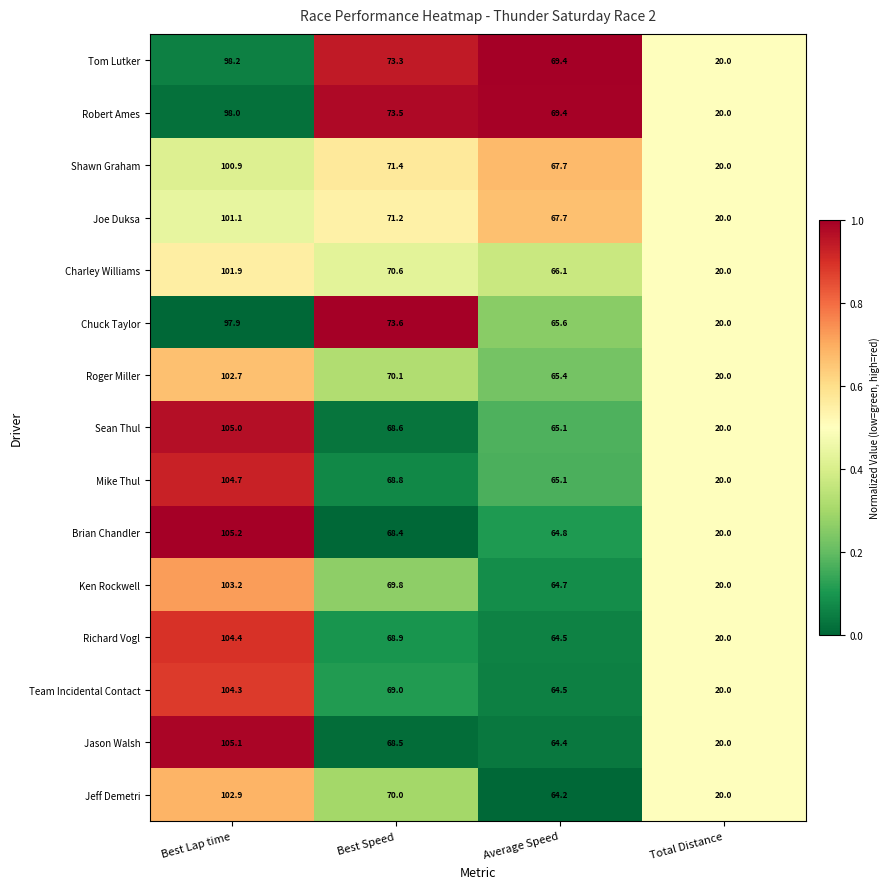

What is the difference between the highest and lowest values at Best Speed?

5.2